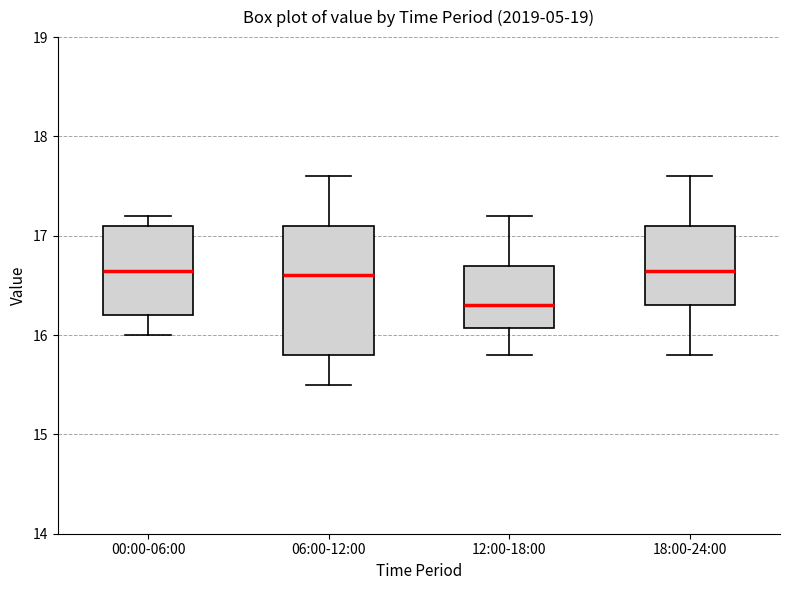

Reading left to right, transcribe this box plot: for each box, give where its median line is, the range the box spans, and where its two whiskers end, as read against the y-axis. The values are not printed on the chart, so give them approximately, as read against the axis.

00:00-06:00: median 16.7, box 16.2 to 17.1, whiskers 16.0 to 17.2
06:00-12:00: median 16.6, box 15.8 to 17.1, whiskers 15.5 to 17.6
12:00-18:00: median 16.3, box 16.1 to 16.7, whiskers 15.8 to 17.2
18:00-24:00: median 16.7, box 16.3 to 17.1, whiskers 15.8 to 17.6